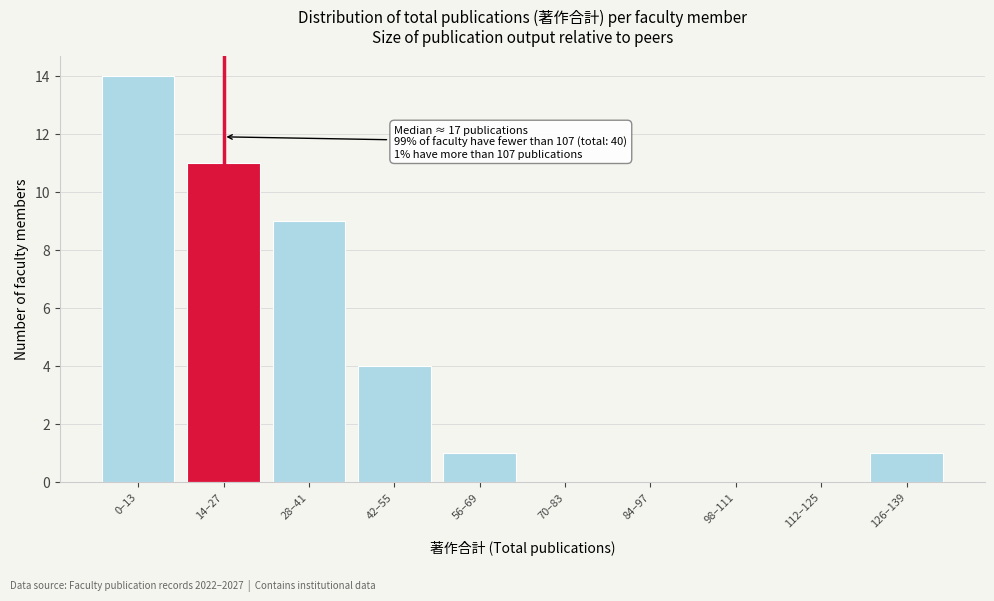

Reading left to right, transcribe all the data shown in this chart.

0–13=14	14–27=11	28–41=9	42–55=4	56–69=1	70–83=0	84–97=0	98–111=0	112–125=0	126–139=1